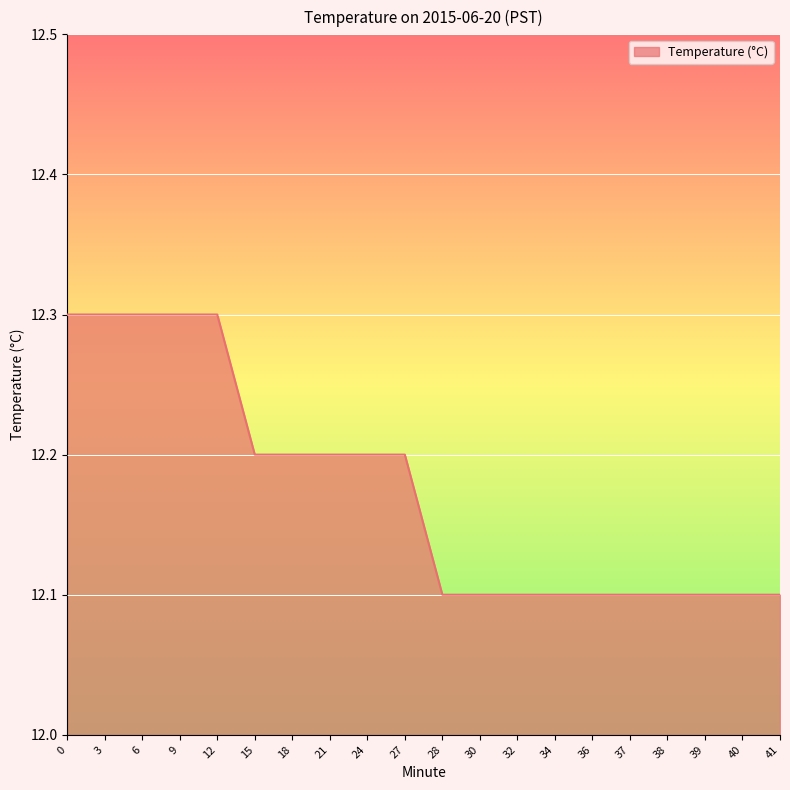

What is the maximum value shown in the chart?

12.3